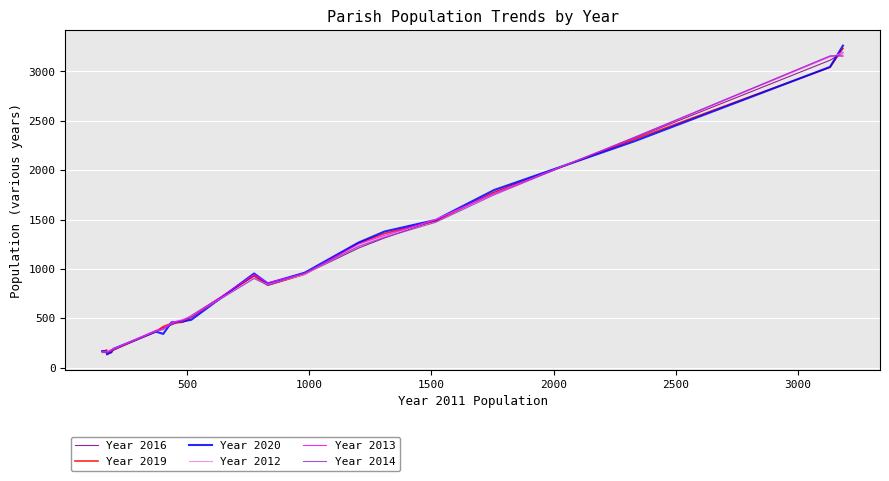

What is the smallest value displayed?

133